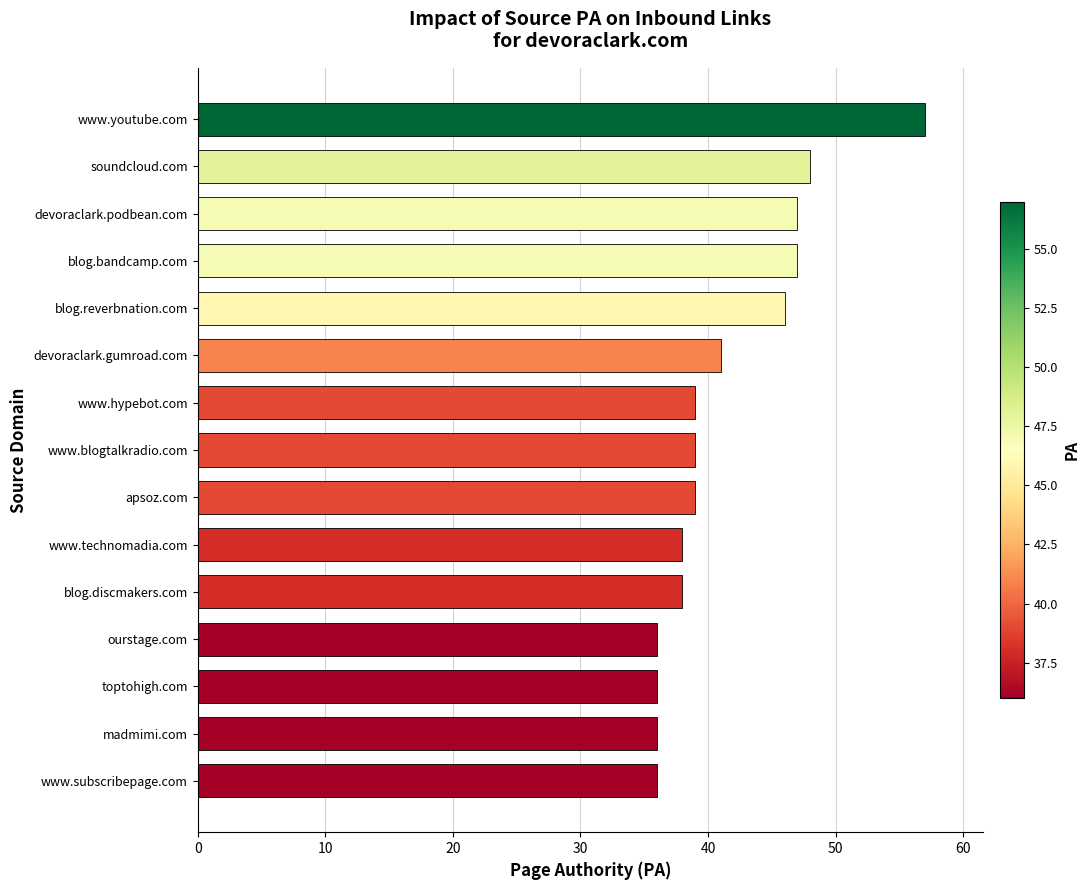

What is the smallest value displayed?

36